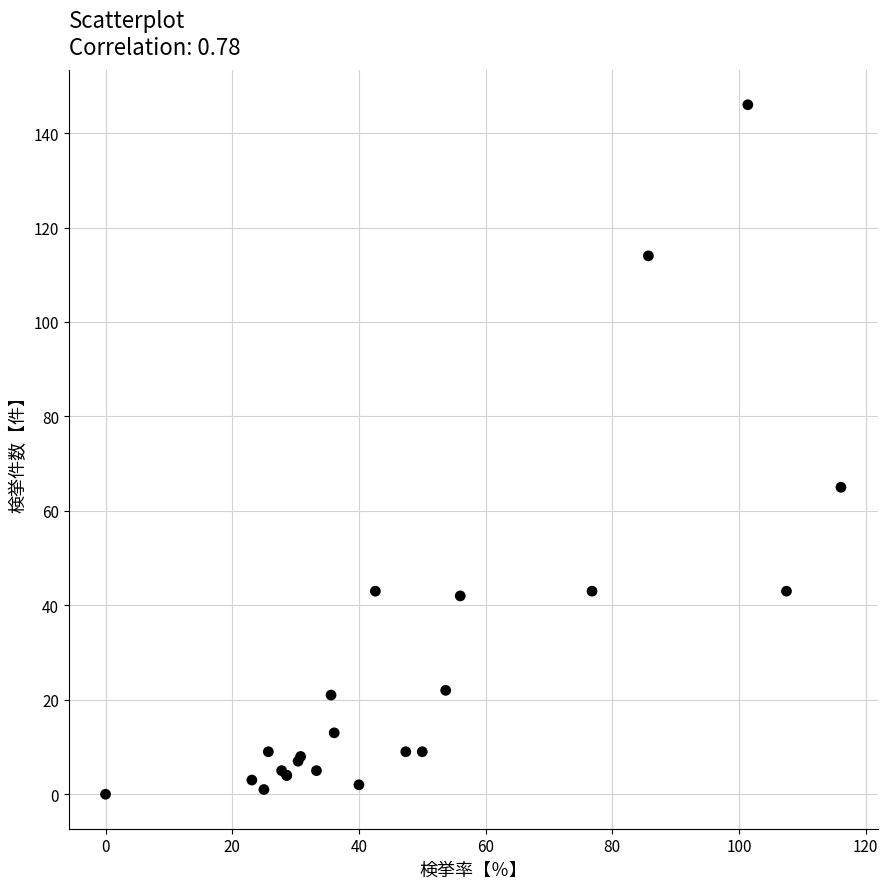

What Y value in the scatter plot is closest to 73?

65